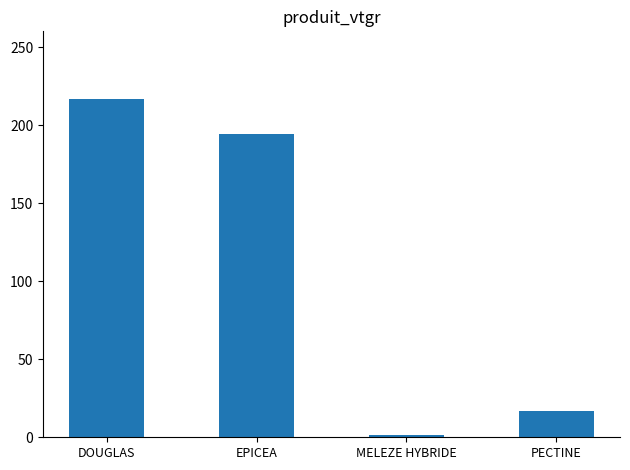

What is the sum of the values at MELEZE HYBRIDE and DOUGLAS?

218.5